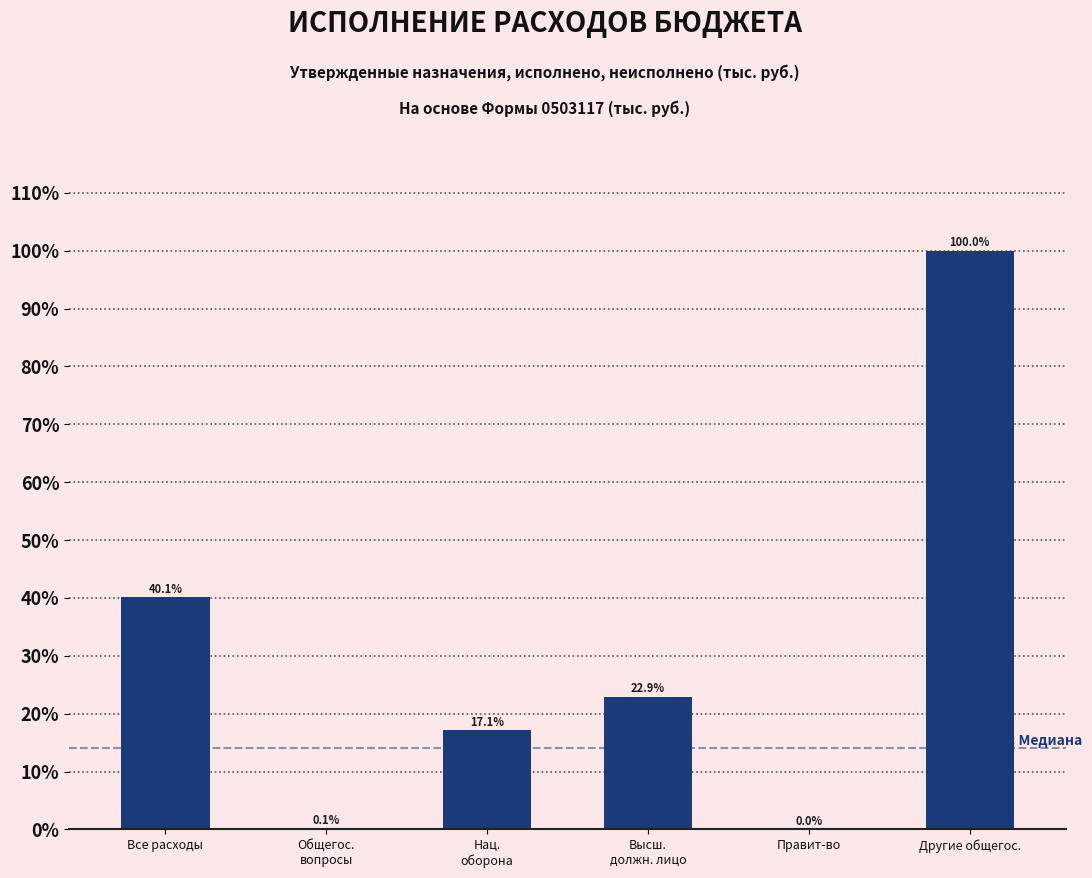

At which label does the data first exceed 22?

Все расходы